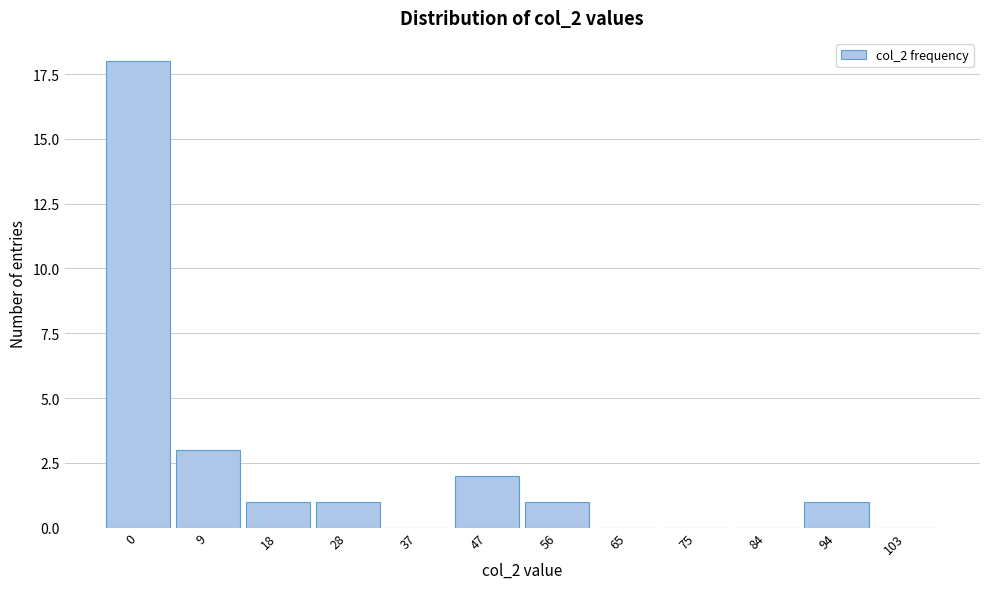

Reading left to right, list all the values displayed in this chart.

0=18	9=3	18=1	28=1	37=0	47=2	56=1	65=0	75=0	84=0	94=1	103=0